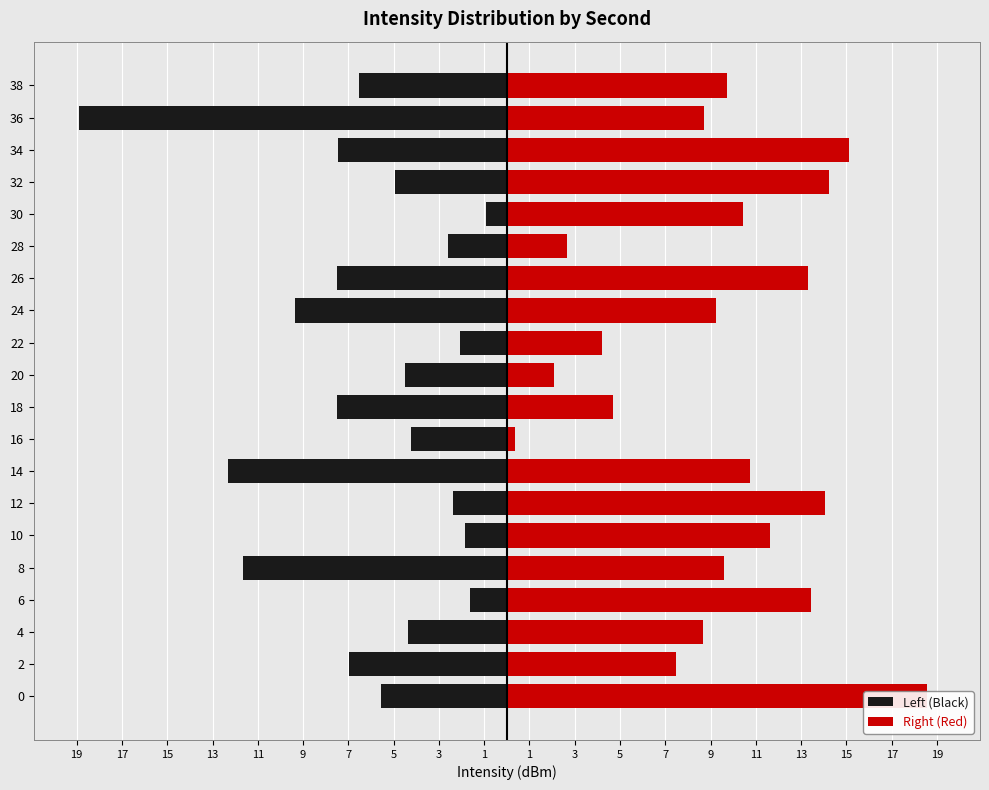

What is the minimum value shown in the chart?

-18.9